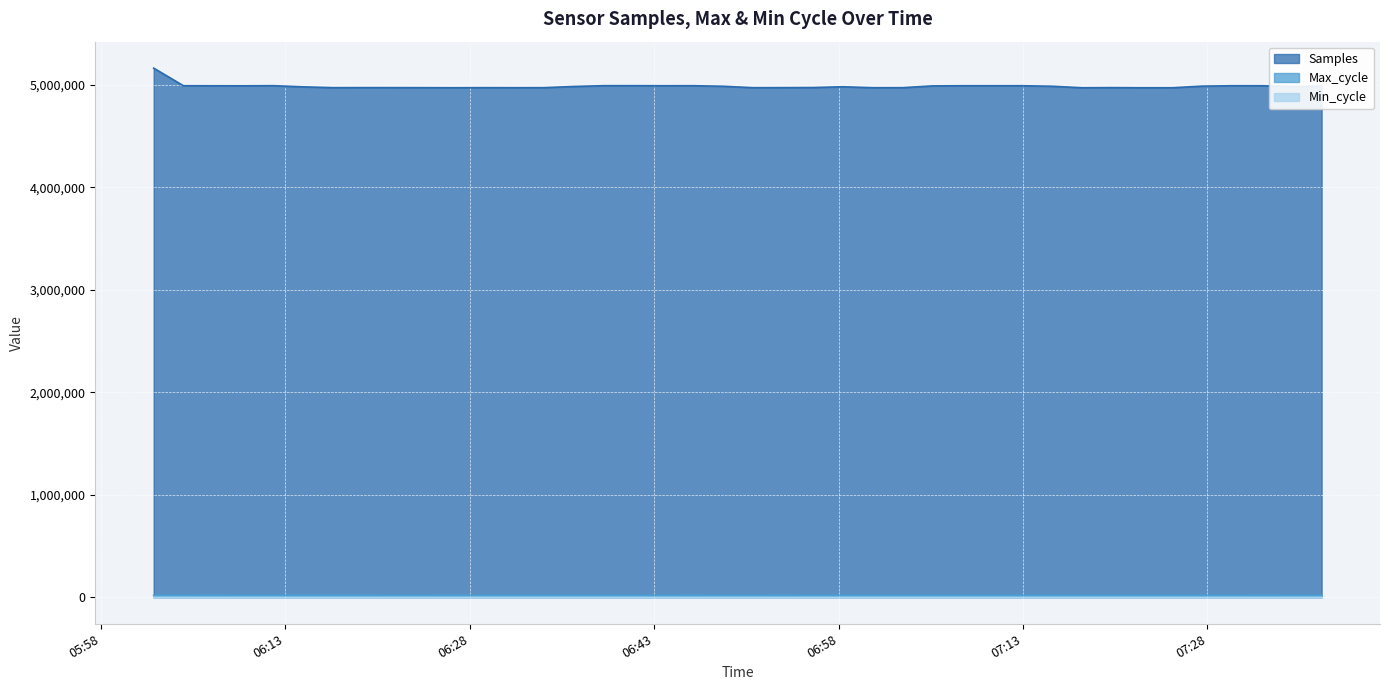

Reading left to right, transcribe all the data shown in this chart.

Samples: 2023/12/22 06:02:18=5161700	2023/12/22 06:04:43=4989953	2023/12/22 06:07:09=4989591	2023/12/22 06:09:35=4989284	2023/12/22 06:12:01=4990572	2023/12/22 06:14:27=4979168	2023/12/22 06:16:53=4971196	2023/12/22 06:19:19=4971499	2023/12/22 06:21:45=4971420	2023/12/22 06:24:11=4971170	2023/12/22 06:26:37=4970446	2023/12/22 06:29:03=4971281	2023/12/22 06:31:29=4970725	2023/12/22 06:34:00=4971045	2023/12/22 06:36:26=4982568	2023/12/22 06:38:53=4990486	2023/12/22 06:41:19=4990568	2023/12/22 06:43:45=4989896	2023/12/22 06:46:10=4990271	2023/12/22 06:48:37=4984816	2023/12/22 06:51:03=4970903	2023/12/22 06:53:29=4971399	2023/12/22 06:55:55=4972292	2023/12/22 06:58:21=4979918	2023/12/22 07:00:47=4970702	2023/12/22 07:03:12=4970950	2023/12/22 07:05:38=4988373	2023/12/22 07:08:05=4989809	2023/12/22 07:10:30=4989865	2023/12/22 07:12:57=4989957	2023/12/22 07:15:23=4984926	2023/12/22 07:17:48=4970232	2023/12/22 07:20:14=4971498	2023/12/22 07:22:40=4970222	2023/12/22 07:25:08=4970188	2023/12/22 07:27:34=4986114	2023/12/22 07:30:00=4989909	2023/12/22 07:32:25=4989780	2023/12/22 07:34:51=4982629	2023/12/22 07:37:17=4986215
Max_cycle: 2023/12/22 06:02:18=19961	2023/12/22 06:04:43=20015	2023/12/22 06:07:09=20351	2023/12/22 06:09:35=19969	2023/12/22 06:12:01=19914	2023/12/22 06:14:27=20432	2023/12/22 06:16:53=20462	2023/12/22 06:19:19=20427	2023/12/22 06:21:45=19914	2023/12/22 06:24:11=19914	2023/12/22 06:26:37=20528	2023/12/22 06:29:03=19965	2023/12/22 06:31:29=19989	2023/12/22 06:34:00=19916	2023/12/22 06:36:26=19925	2023/12/22 06:38:53=19910	2023/12/22 06:41:19=19917	2023/12/22 06:43:45=19910	2023/12/22 06:46:10=20308	2023/12/22 06:48:37=19973	2023/12/22 06:51:03=19917	2023/12/22 06:53:29=20336	2023/12/22 06:55:55=19945	2023/12/22 06:58:21=19922	2023/12/22 07:00:47=19928	2023/12/22 07:03:12=20001	2023/12/22 07:05:38=19922	2023/12/22 07:08:05=19910	2023/12/22 07:10:30=19917	2023/12/22 07:12:57=19914	2023/12/22 07:15:23=19914	2023/12/22 07:17:48=19910	2023/12/22 07:20:14=19950	2023/12/22 07:22:40=19964	2023/12/22 07:25:08=19937	2023/12/22 07:27:34=19920	2023/12/22 07:30:00=19914	2023/12/22 07:32:25=20393	2023/12/22 07:34:51=19942	2023/12/22 07:37:17=19910
Min_cycle: 2023/12/22 06:02:18=23	2023/12/22 06:04:43=28	2023/12/22 06:07:09=28	2023/12/22 06:09:35=28	2023/12/22 06:12:01=28	2023/12/22 06:14:27=28	2023/12/22 06:16:53=28	2023/12/22 06:19:19=28	2023/12/22 06:21:45=28	2023/12/22 06:24:11=28	2023/12/22 06:26:37=28	2023/12/22 06:29:03=28	2023/12/22 06:31:29=28	2023/12/22 06:34:00=28	2023/12/22 06:36:26=28	2023/12/22 06:38:53=28	2023/12/22 06:41:19=28	2023/12/22 06:43:45=28	2023/12/22 06:46:10=28	2023/12/22 06:48:37=28	2023/12/22 06:51:03=28	2023/12/22 06:53:29=28	2023/12/22 06:55:55=28	2023/12/22 06:58:21=28	2023/12/22 07:00:47=28	2023/12/22 07:03:12=28	2023/12/22 07:05:38=28	2023/12/22 07:08:05=28	2023/12/22 07:10:30=28	2023/12/22 07:12:57=28	2023/12/22 07:15:23=28	2023/12/22 07:17:48=28	2023/12/22 07:20:14=28	2023/12/22 07:22:40=28	2023/12/22 07:25:08=28	2023/12/22 07:27:34=28	2023/12/22 07:30:00=28	2023/12/22 07:32:25=28	2023/12/22 07:34:51=28	2023/12/22 07:37:17=28